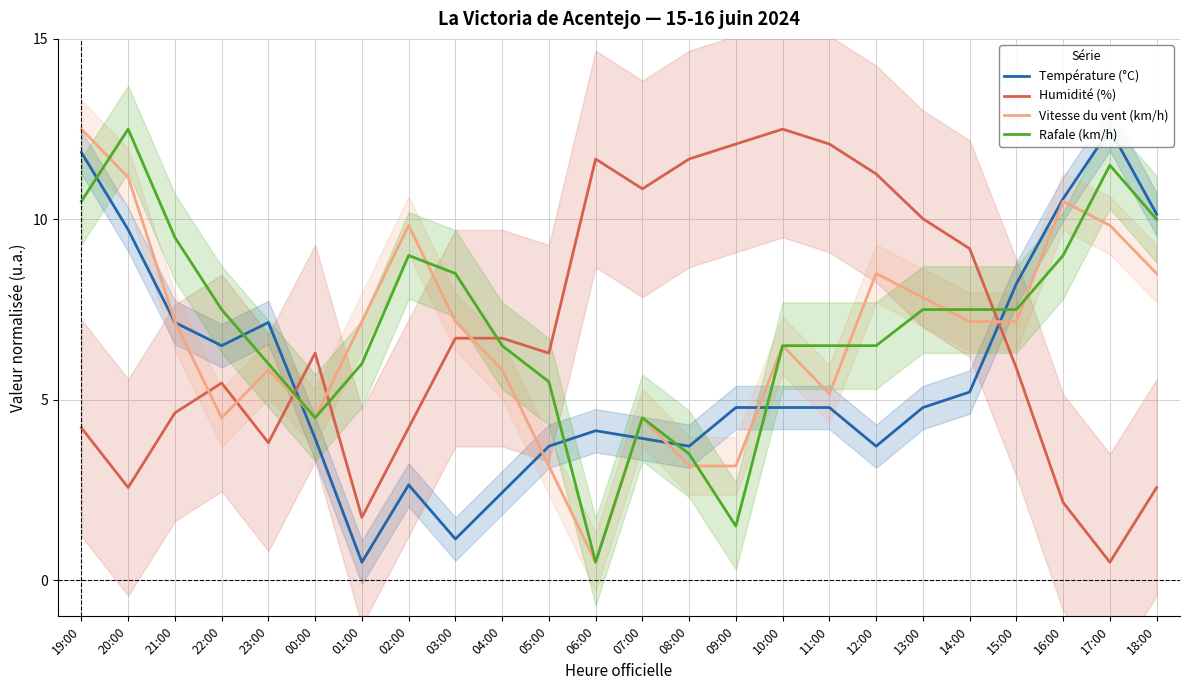

What is the highest value of the Température (°C) series?

12.5